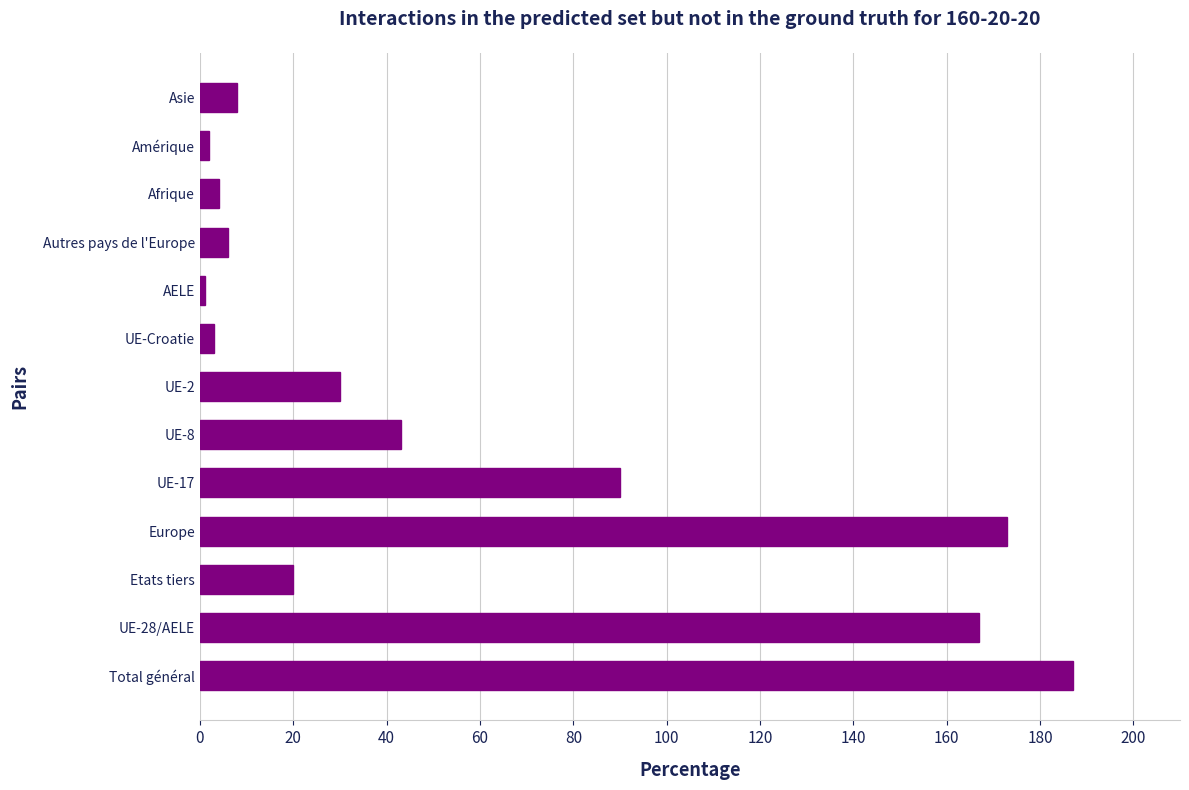

How many data points does each series have?

13